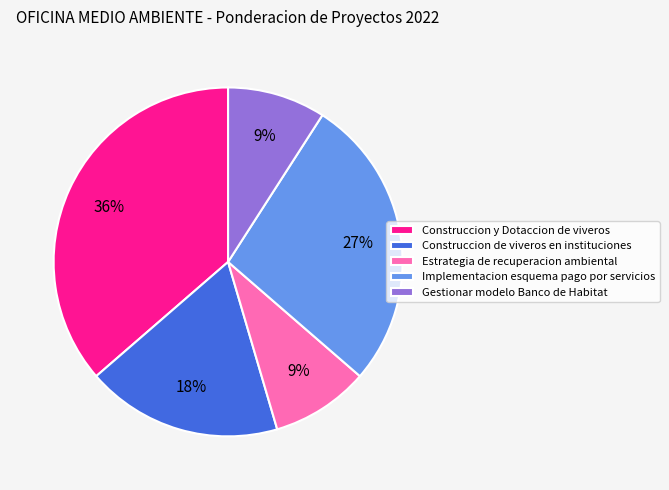

How many slices are in this pie chart?

5